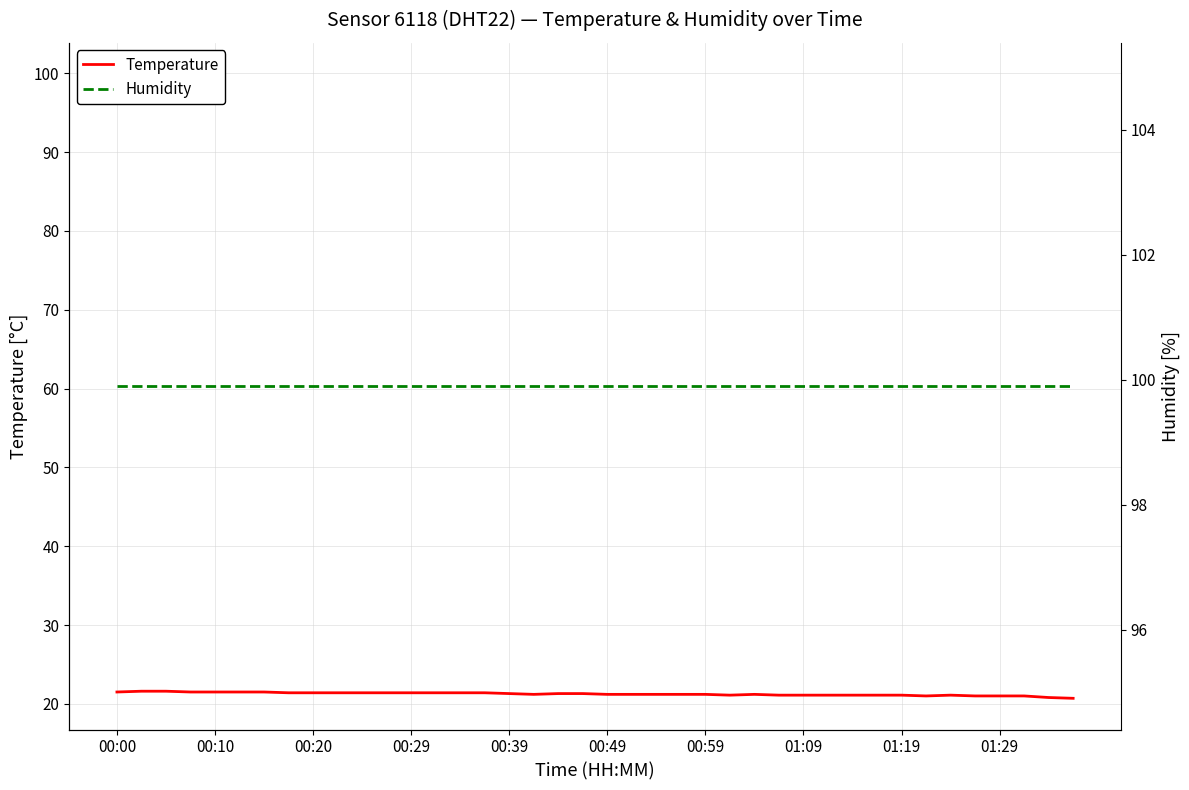

True or false: Humidity has more than 2 points higher than both neighbors.

False